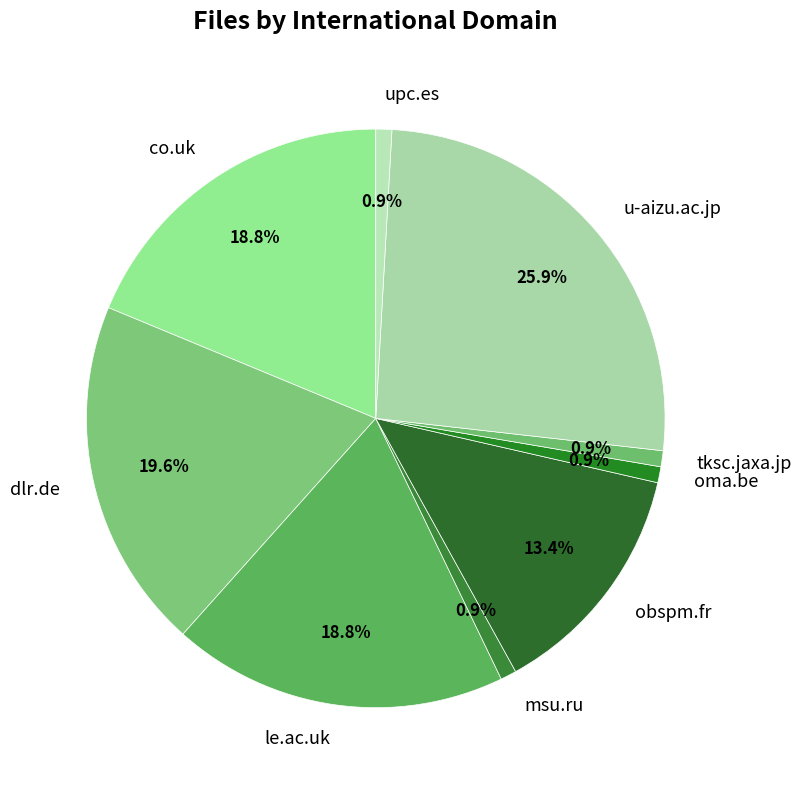

How many slices are in this pie chart?

9